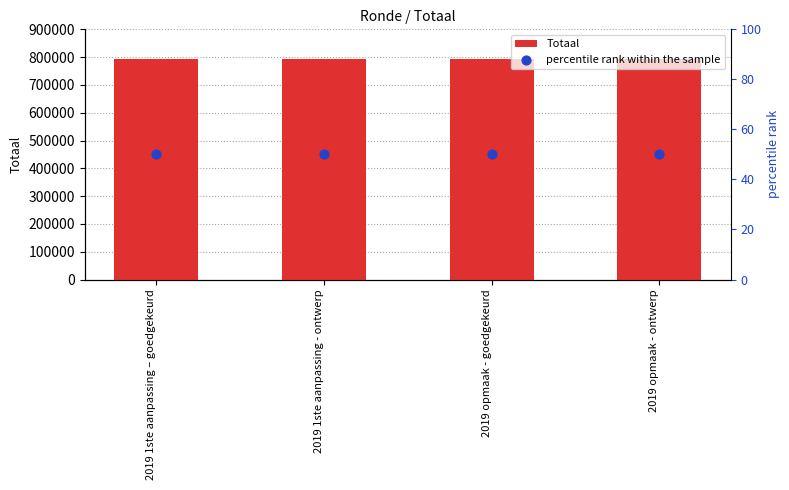

What are all the series names shown in the legend?

Totaal, percentile rank within the sample